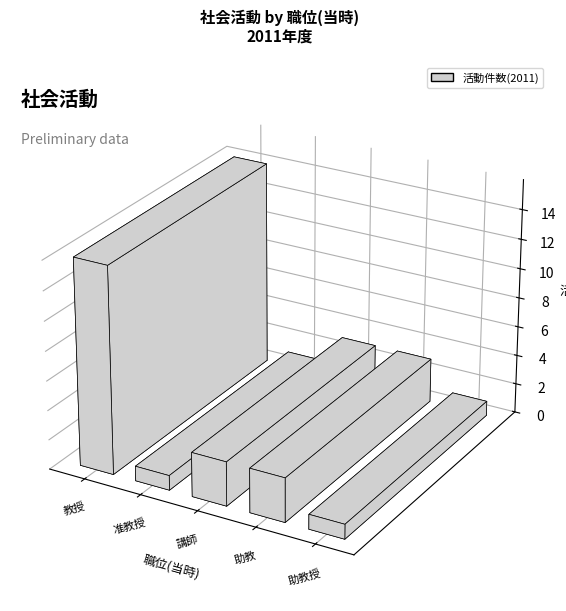

What is the difference between the maximum and minimum values in the 助教 series?

3